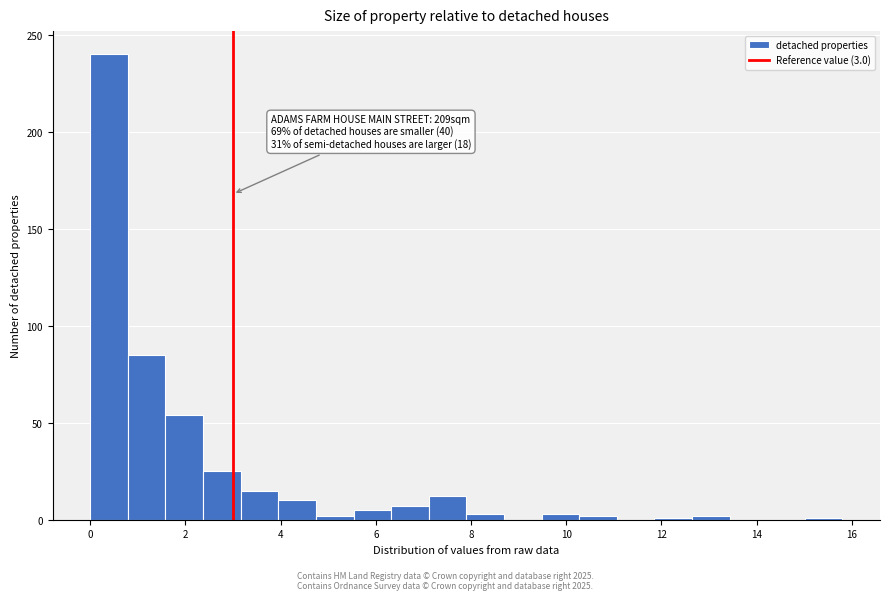

Around what value on the x-axis is the tallest bar? Give the approximate position of its centre, as read against the axis.

0.4